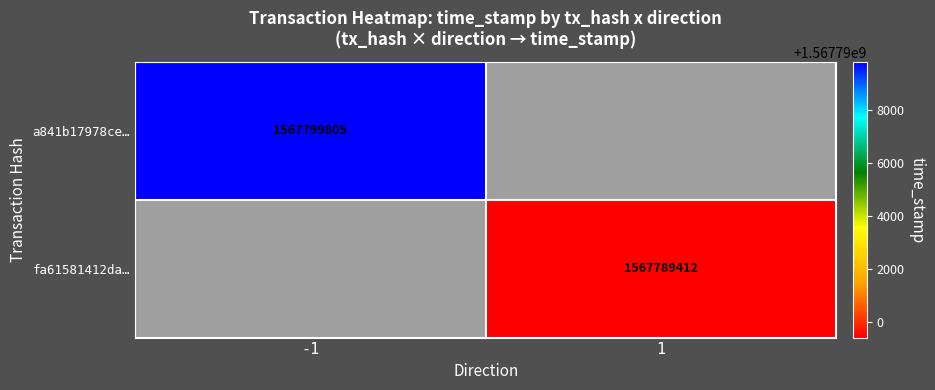

Between -1 and 1, which series saw the biggest shift?

a841b17978ce…